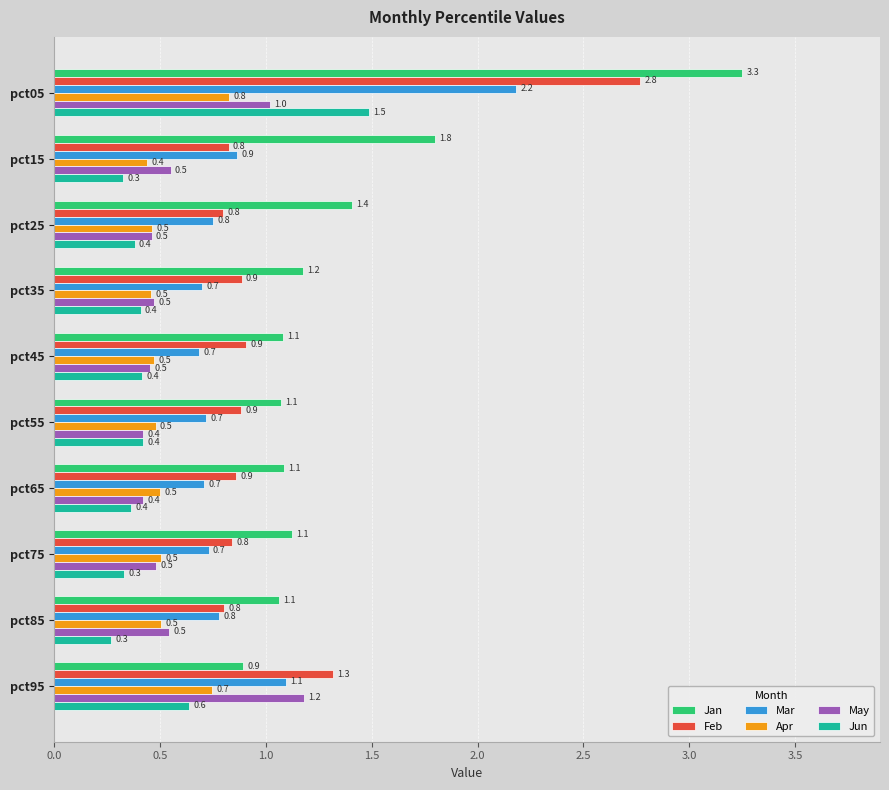

What is the difference between the highest and lowest values at pct55?

0.7